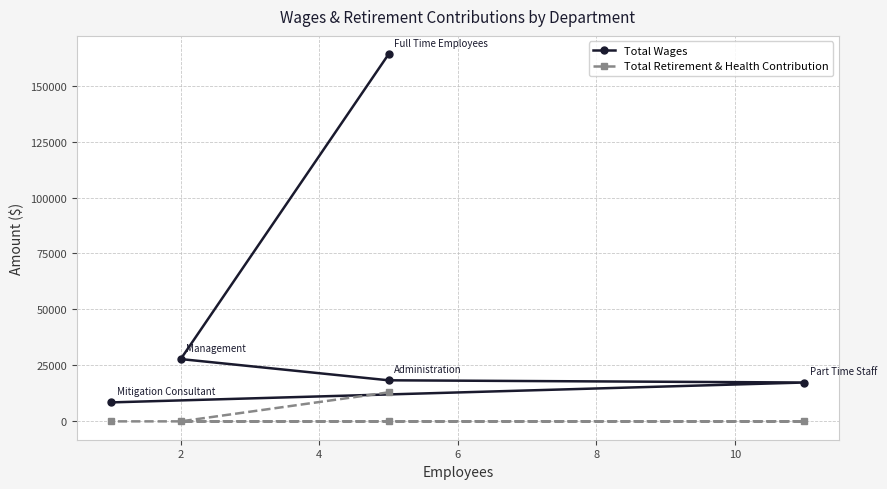

What is the difference between the maximum and second lowest values in the Total Retirement & Health Contribution series?

12964